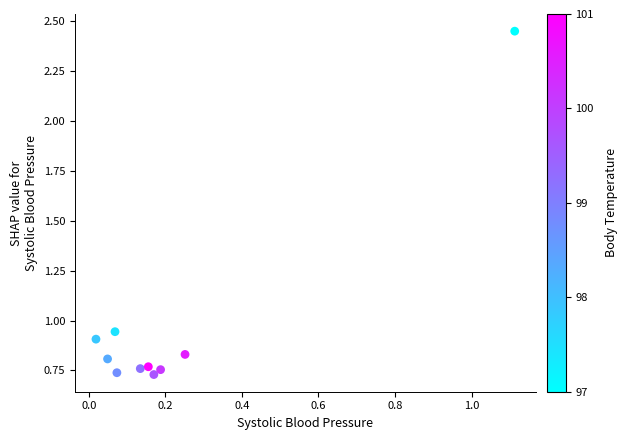

What is the average Y value?

1.0